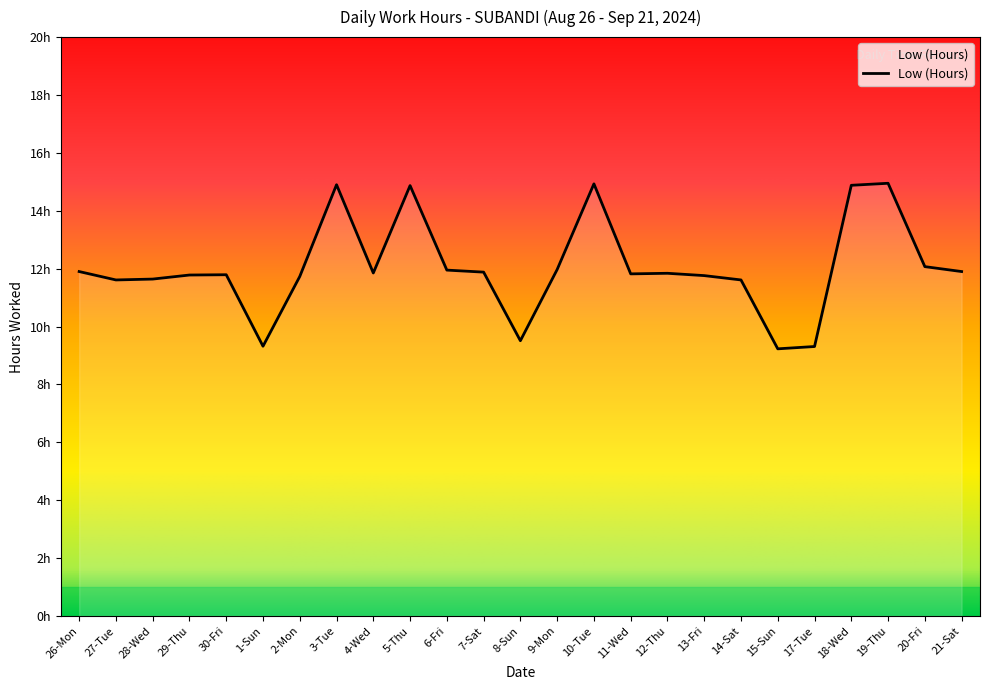

Does the chart have visible grid lines?

No